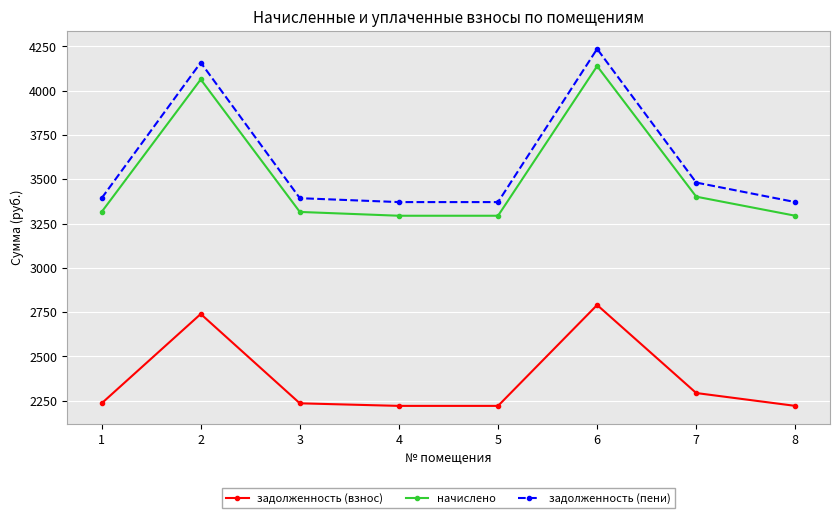

How many data points does each series have?

8